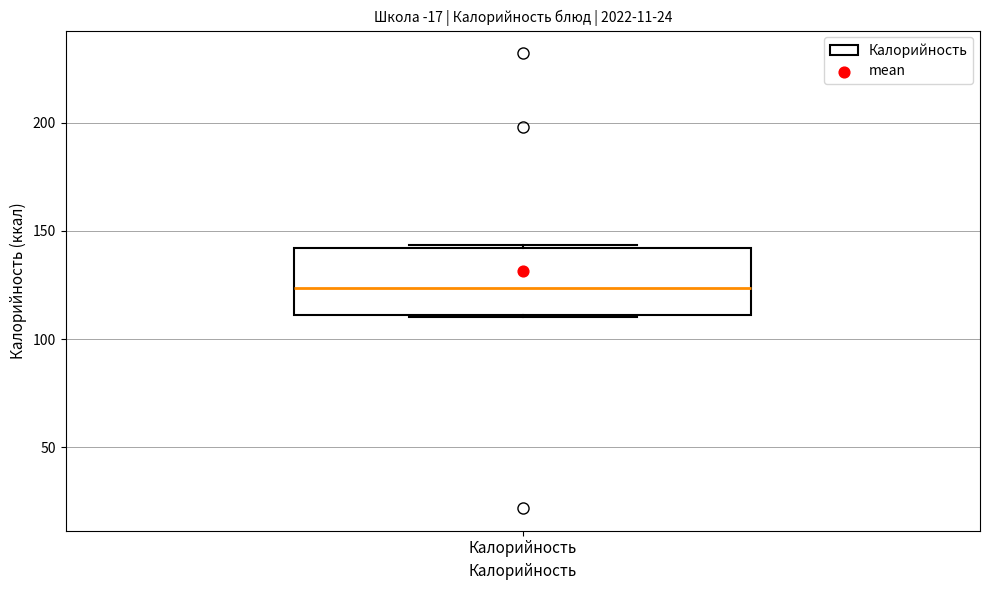

Where is the lower edge of the box for Калорийность on the y-axis? The values are not printed on the chart, so give them approximately, as read against the axis.

110